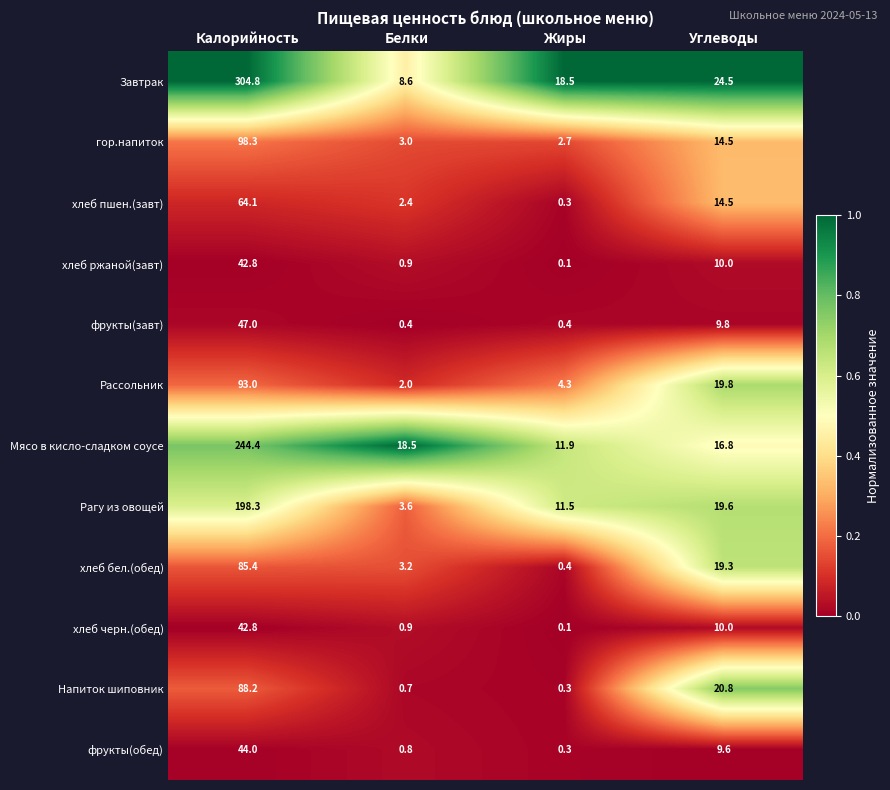

Where is Рагу из овощей nearest to the value 100?

Углеводы